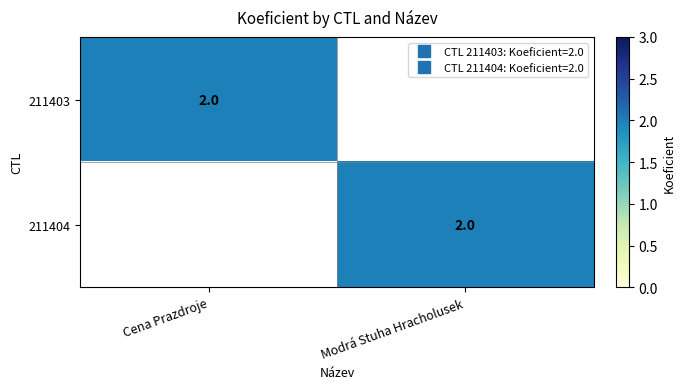

The 211403 series shows 2 at Cena Prazdroje. True or false?

True